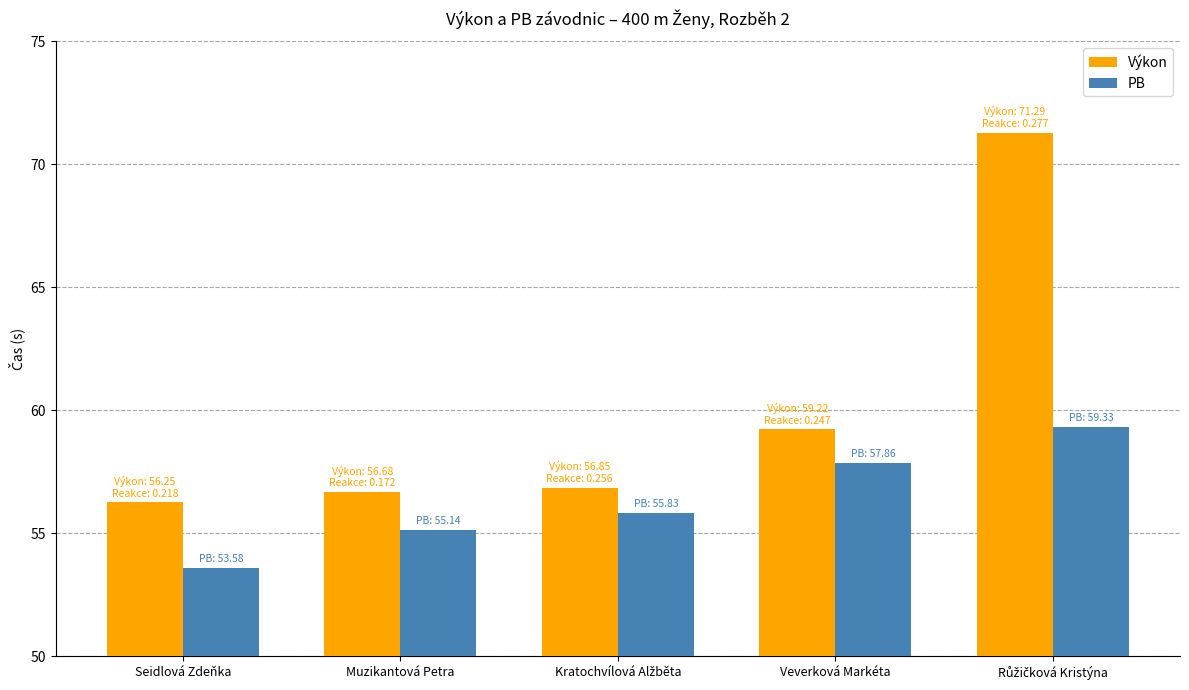

Does the chart contain any negative values?

No